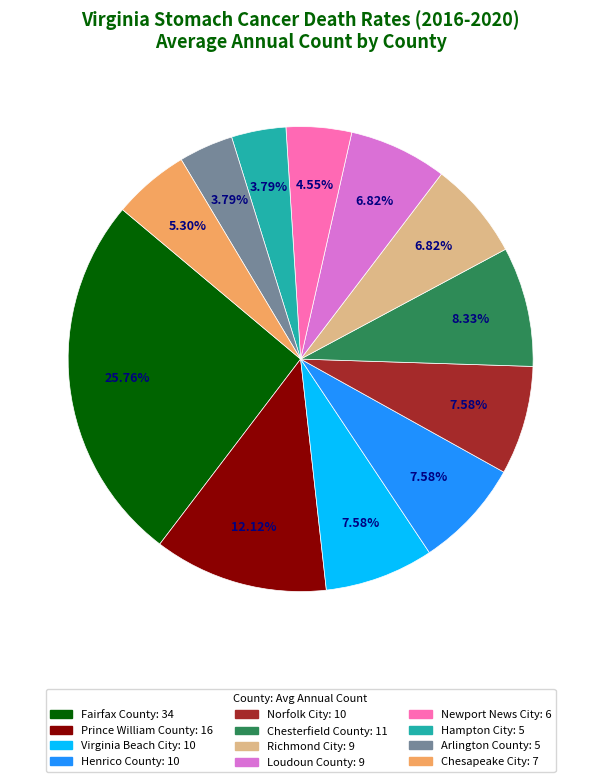

True or false: Prince William County accounts for 12% of the total.

True